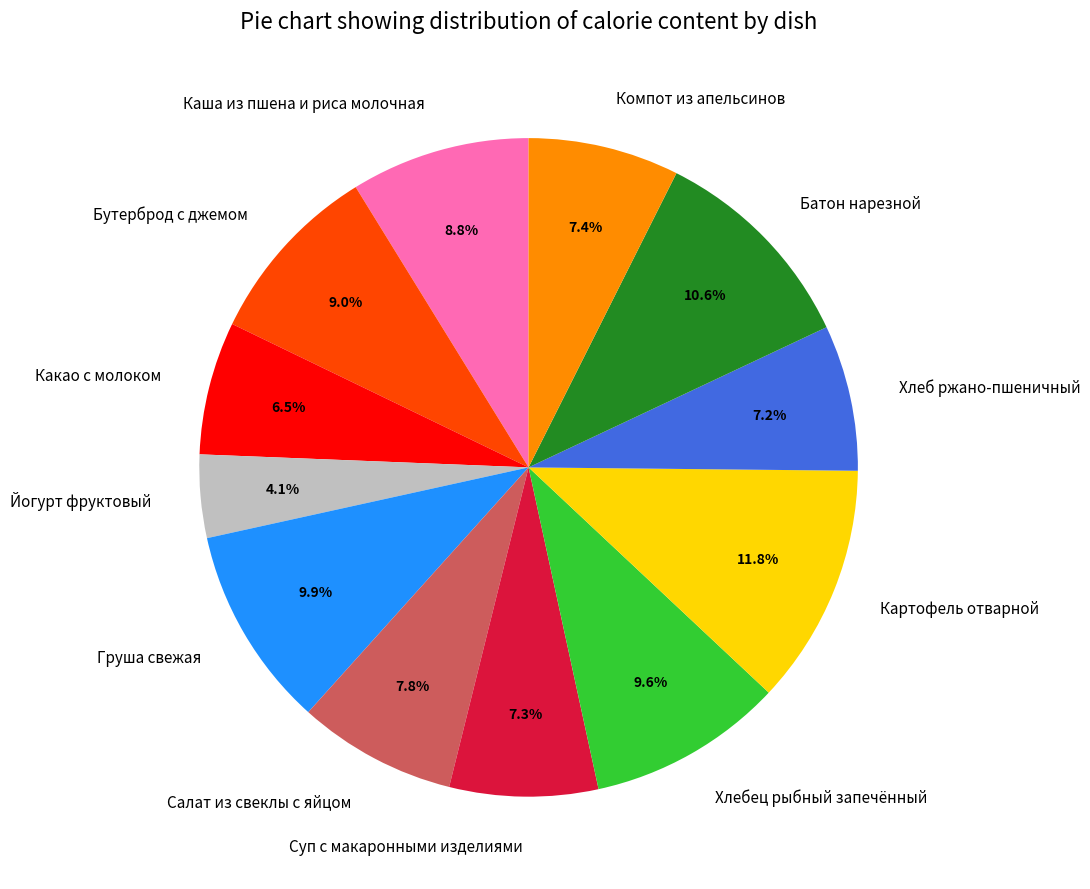

Which category has the biggest portion of the pie?

Картофель отварной